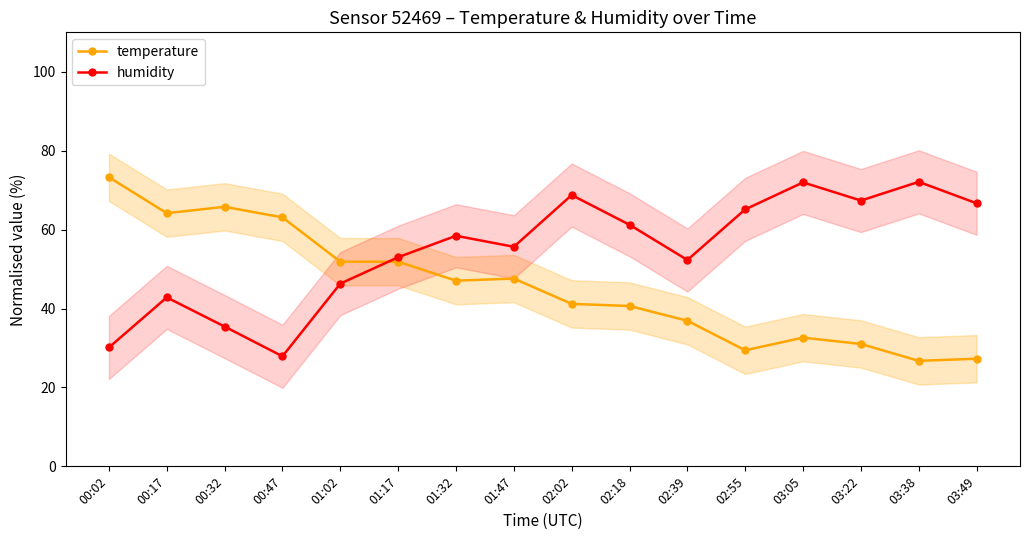

Reading right to left, transcribe all the data shown in this chart.

temperature: 03:49=27.3	03:38=26.7	03:22=31.0	03:05=32.6	02:55=29.4	02:39=36.9	02:18=40.6	02:02=41.2	01:47=47.6	01:32=47.1	01:17=51.9	01:02=51.9	00:47=63.1	00:32=65.8	00:17=64.2	00:02=73.3
humidity: 03:49=66.7	03:38=72.1	03:22=67.4	03:05=72.0	02:55=65.1	02:39=52.3	02:18=61.2	02:02=68.8	01:47=55.6	01:32=58.4	01:17=53.0	01:02=46.3	00:47=27.9	00:32=35.4	00:17=42.8	00:02=30.1